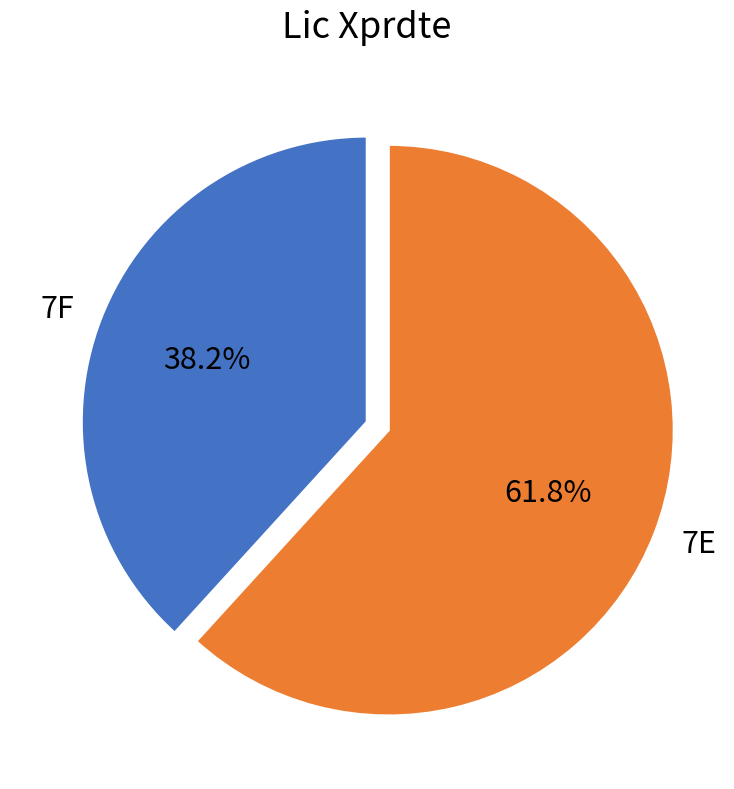

Is it true that 7F is 47% of the pie?

False